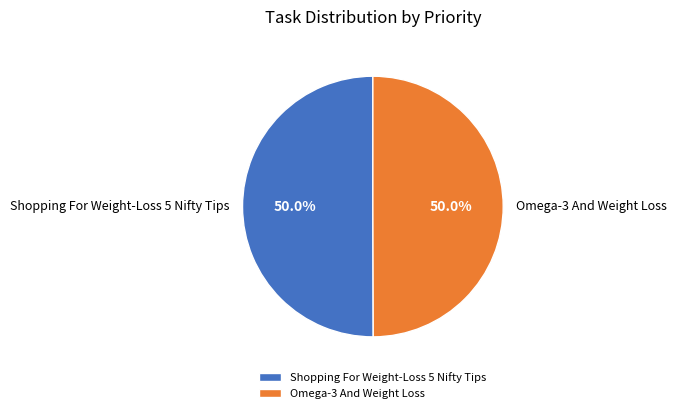

What is the ratio of the value at Shopping For Weight-Loss 5 Nifty Tips to the value at Omega-3 And Weight Loss?

1.0